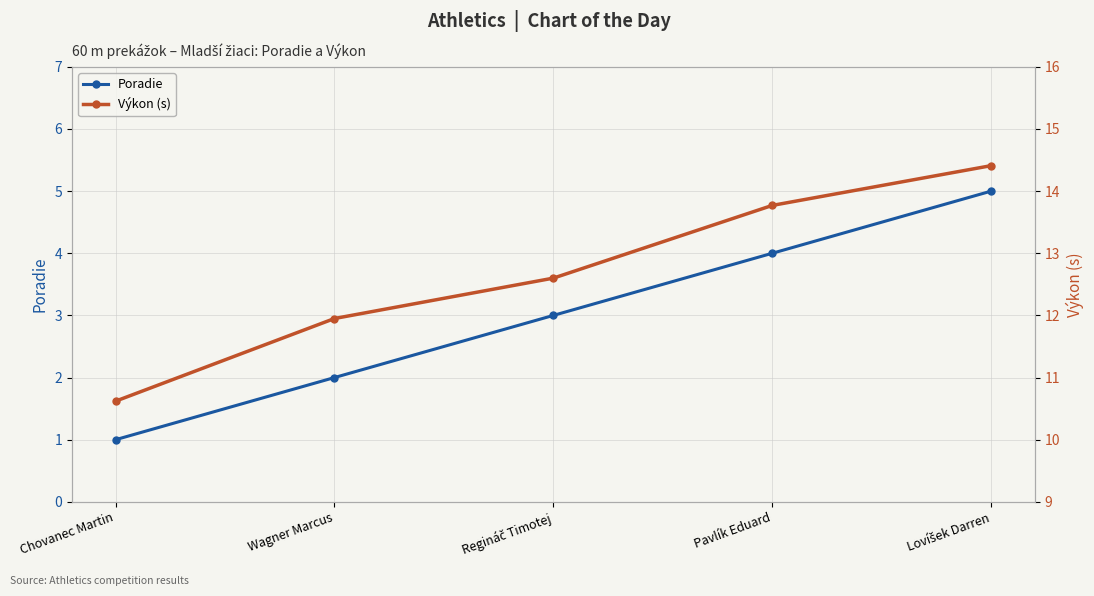

What is the label of the 1st point from the right?

Lovíšek Darren